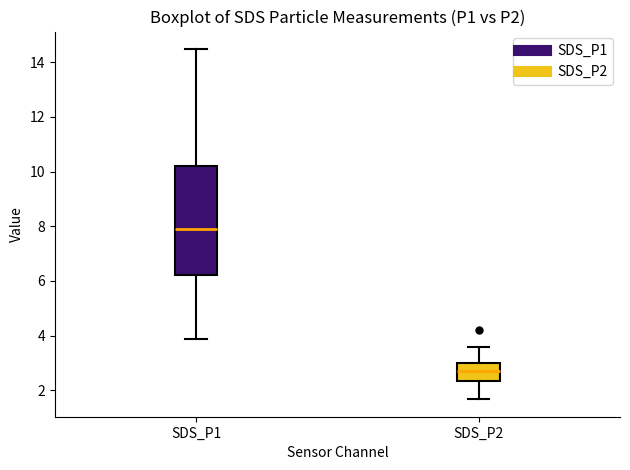

Reading left to right, read every box against the y-axis: the position of its median line, the range the box covers, and the ends of its whiskers. The values are not printed on the chart, so give them approximately, as read against the axis.

SDS_P1: median 7.8, box 6.2 to 10.2, whiskers 3.8 to 14.4
SDS_P2: median 2.8, box 2.4 to 3.0, whiskers 1.6 to 3.6